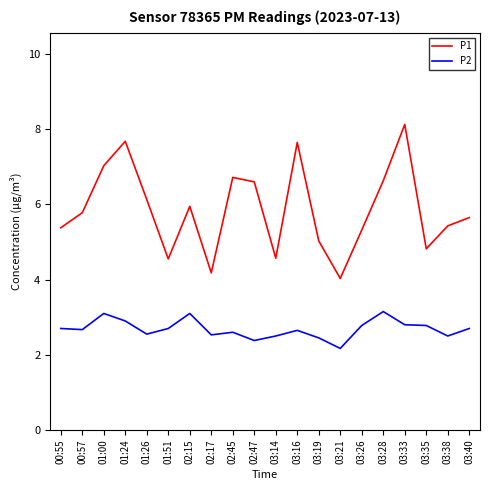

What is the minimum value for P2?

2.2